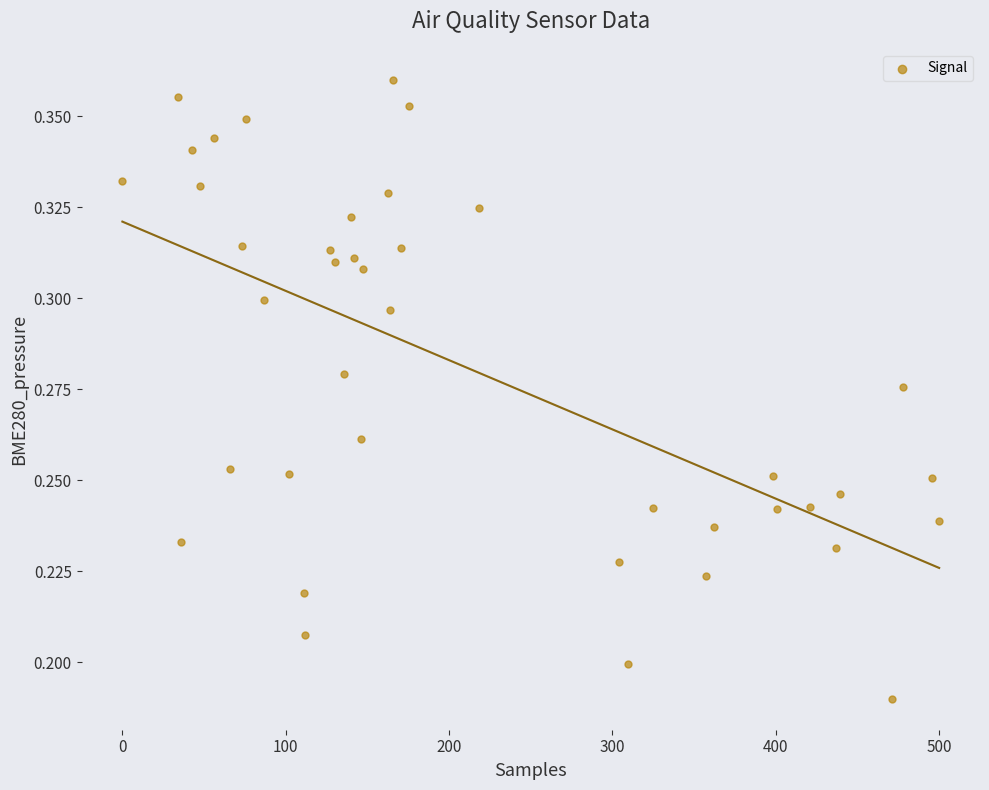

What is the range of X values (max minus min)?

500.0